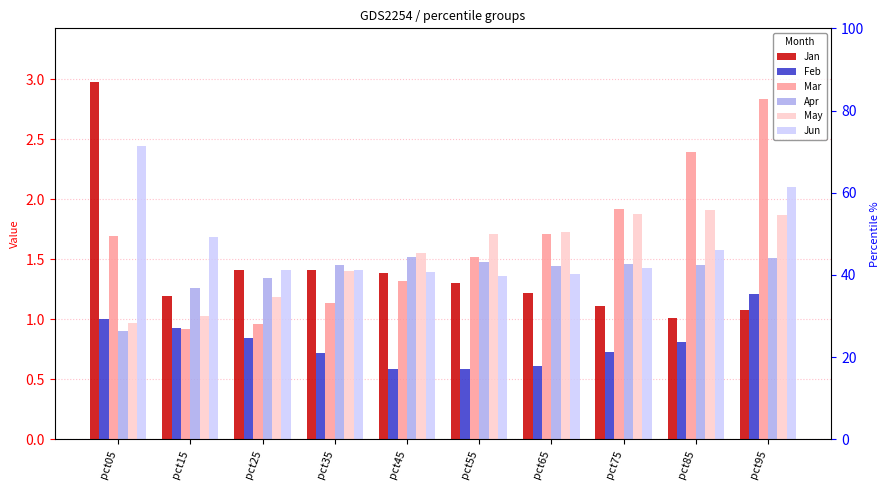

What is the lowest value of the Apr series?

0.9